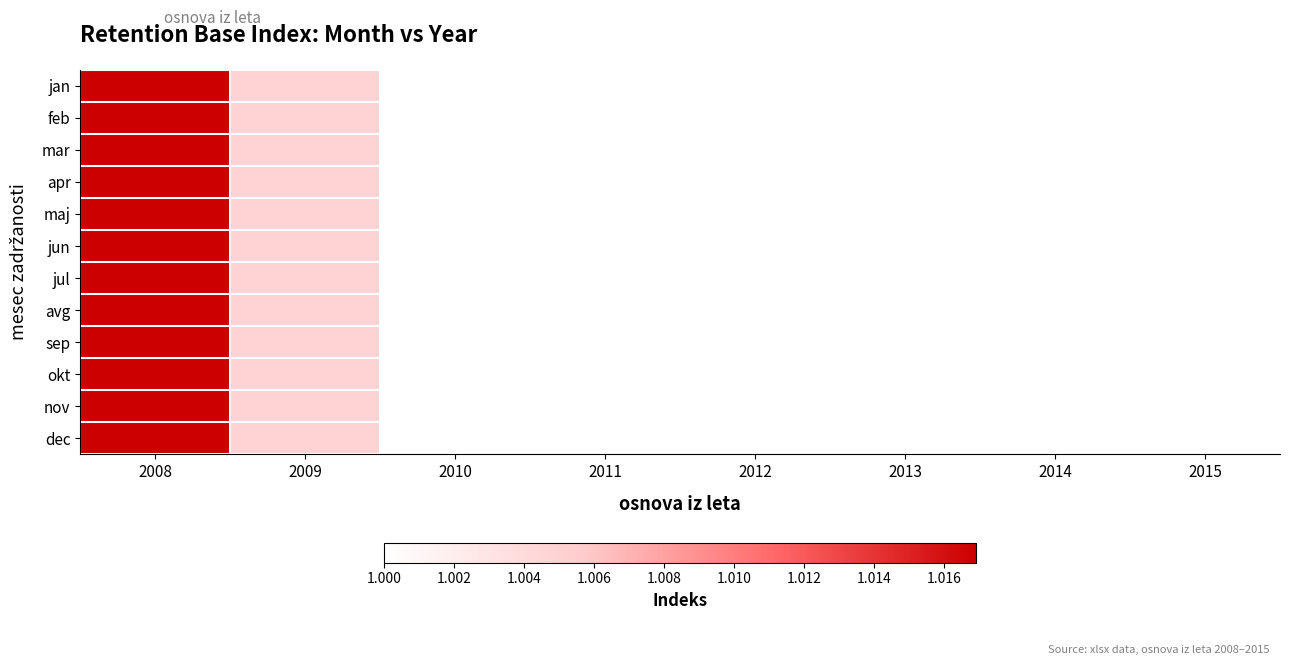

How many distinct data groups are displayed?

12